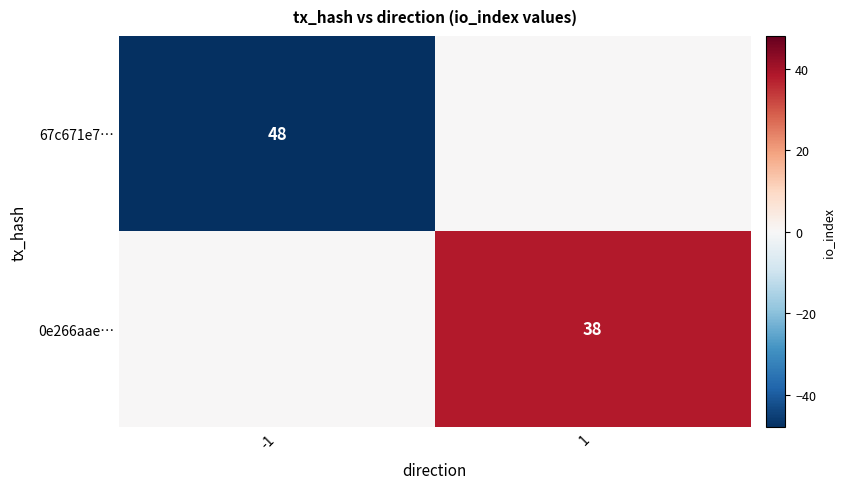

The 0e266aae… series shows 65 at 1. True or false?

False